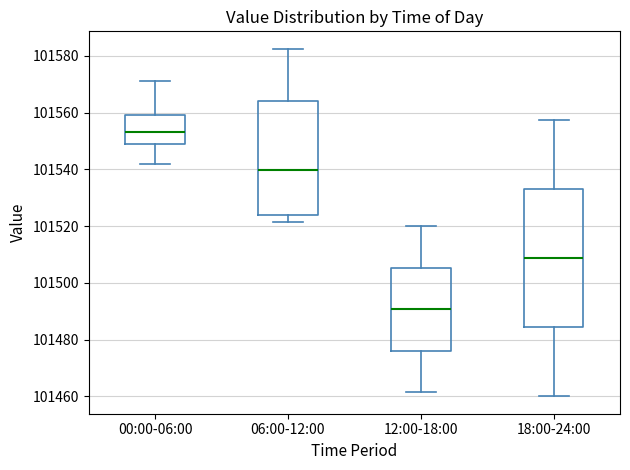

Reading left to right, read every box against the y-axis: the position of its median line, the range the box covers, and the ends of its whiskers. The values are not printed on the chart, so give them approximately, as read against the axis.

00:00-06:00: median 101552, box 101548 to 101558, whiskers 101542 to 101572
06:00-12:00: median 101540, box 101524 to 101564, whiskers 101522 to 101582
12:00-18:00: median 101490, box 101476 to 101506, whiskers 101462 to 101520
18:00-24:00: median 101508, box 101484 to 101534, whiskers 101460 to 101558